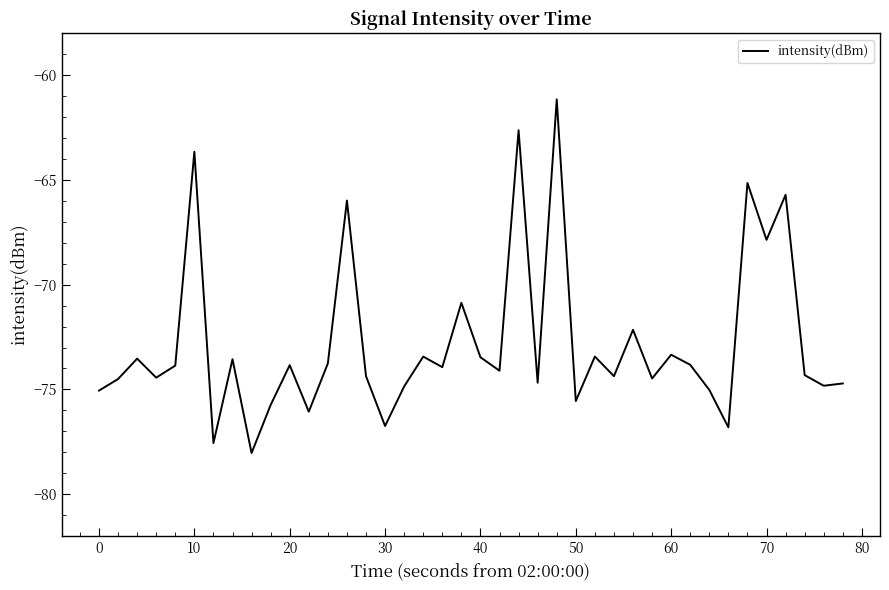

What is the smallest value displayed?

-78.0